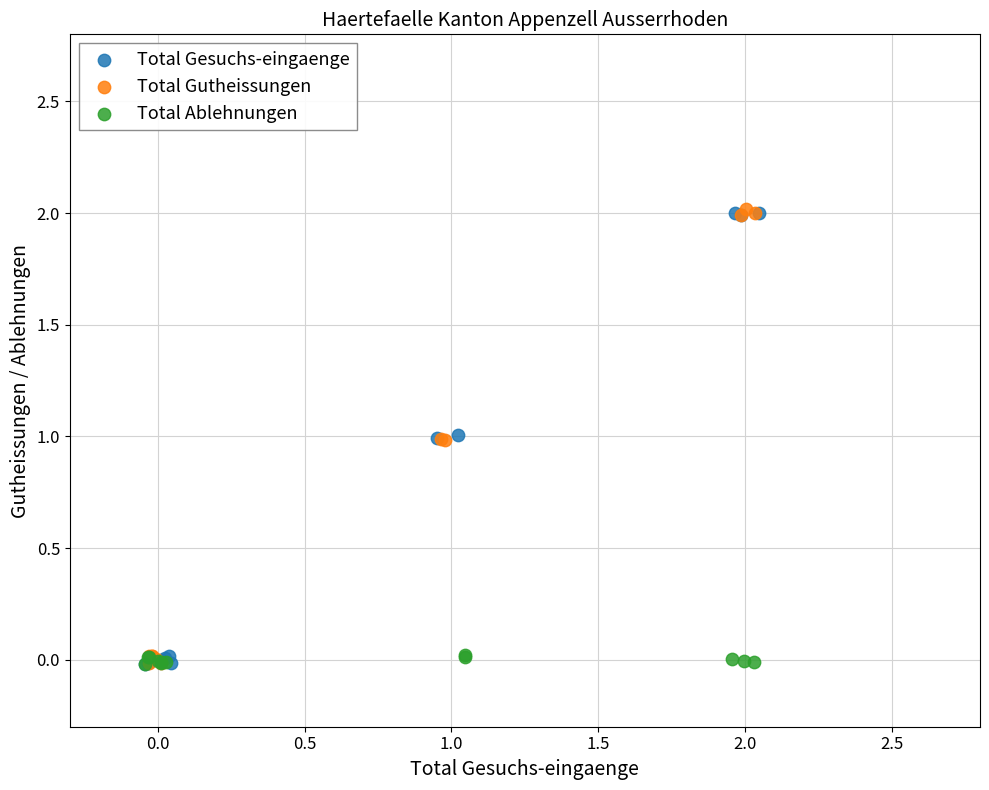

What are all the series names shown in the legend?

Total Gesuchs-eingaenge, Total Gutheissungen, Total Ablehnungen